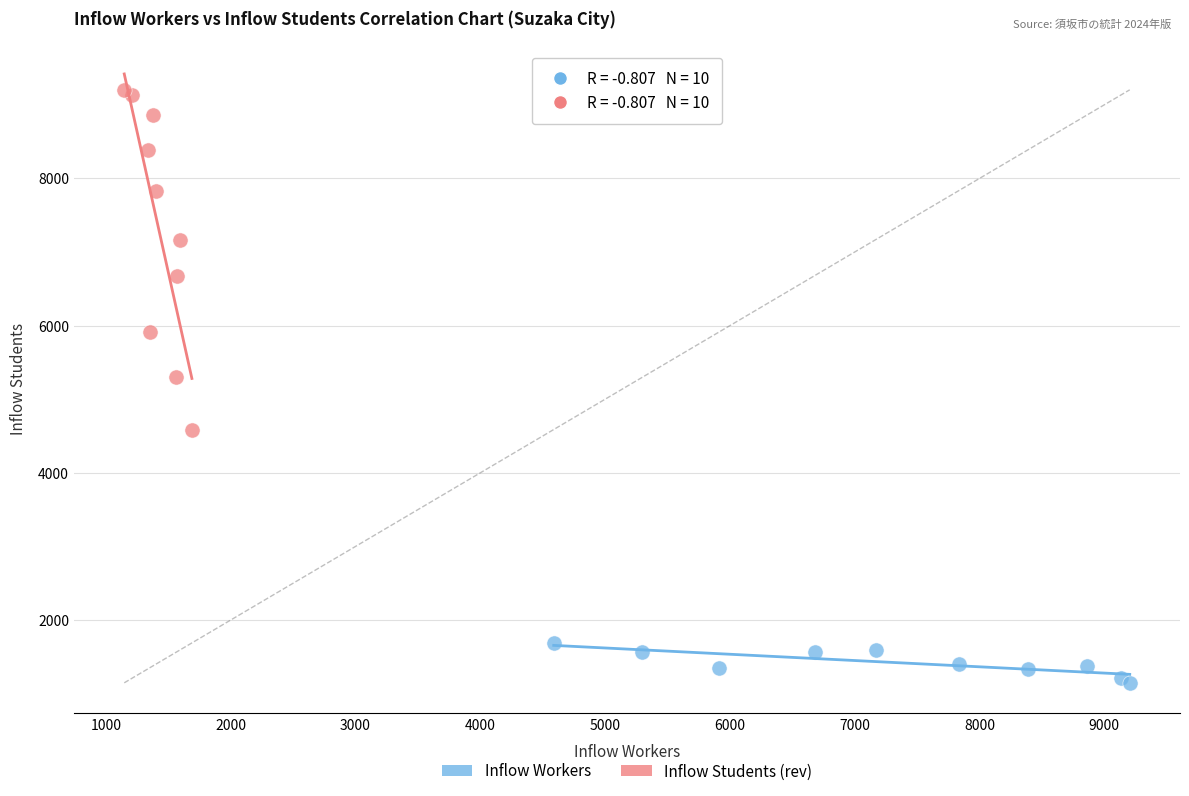

Which series contains the highest Y value?

Inflow Students (rev)